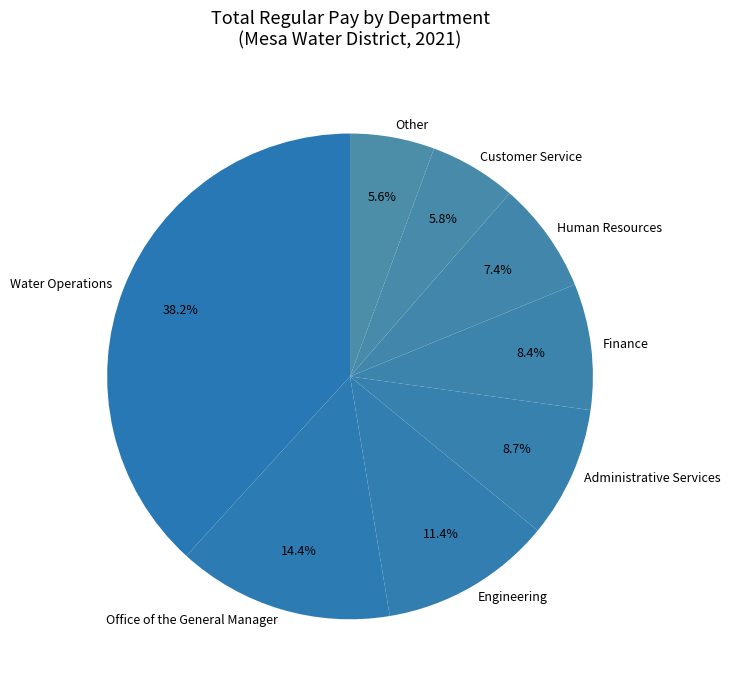

True or false: Water Operations accounts for 6% of the total.

False